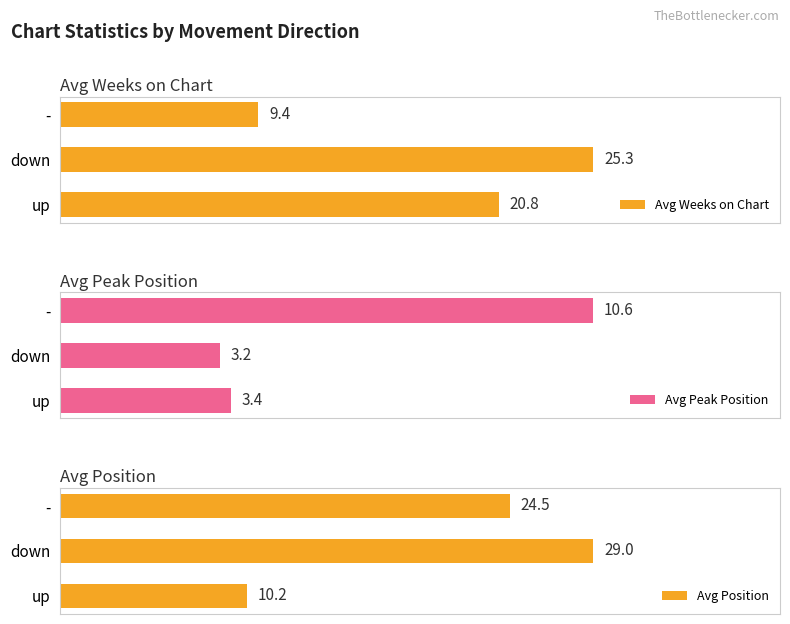

List the labels in order of Avg Weeks on Chart value, smallest first.

-, up, down